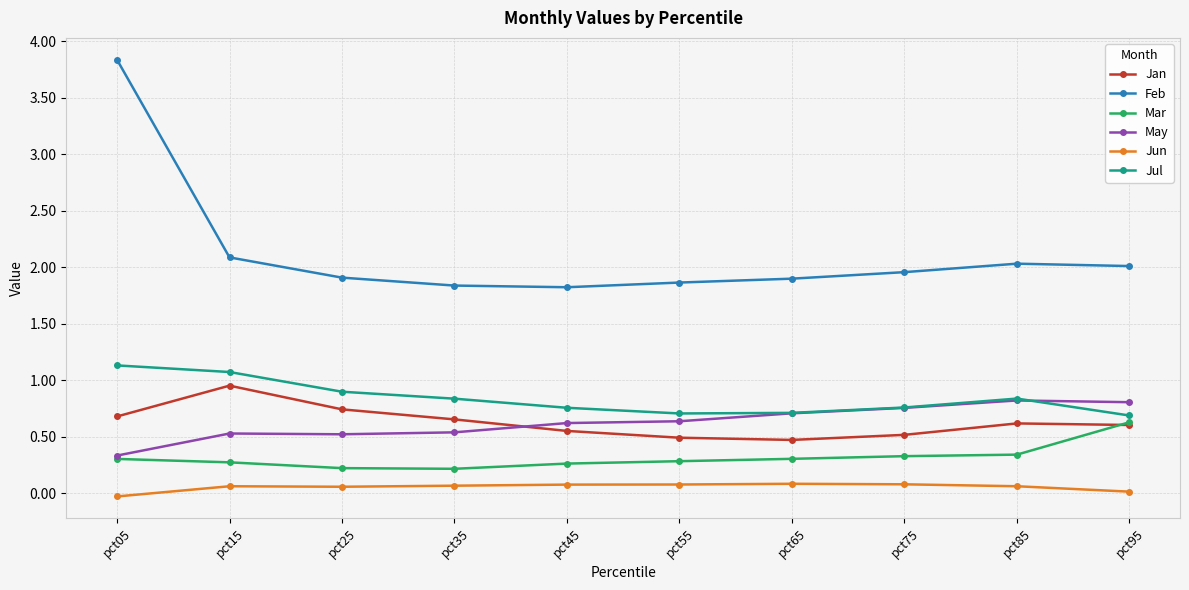

In Mar, how many points are lower than both neighbors (excluding endpoints)?

1